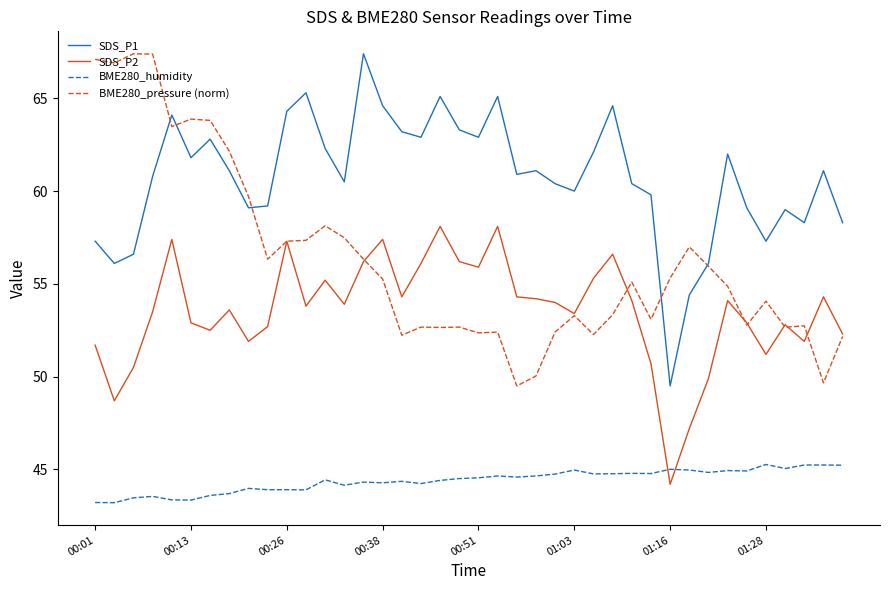

List the series in order of their overall mean, lowest first.

BME280_humidity, SDS_P2, BME280_pressure (norm), SDS_P1